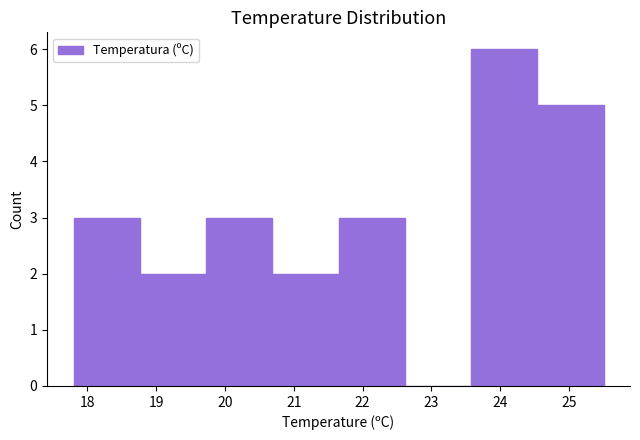

Reading left to right, list every bar in this chart as the range it spans on the x-axis followed by its height. Neither the bar edges nor the heights are printed on the chart, so give them approximately, as read against the axes.

17.8 to 18.8: 3
18.8 to 19.7: 2
19.7 to 20.7: 3
20.7 to 21.7: 2
21.7 to 22.6: 3
22.6 to 23.6: 0
23.6 to 24.5: 6
24.5 to 25.5: 5